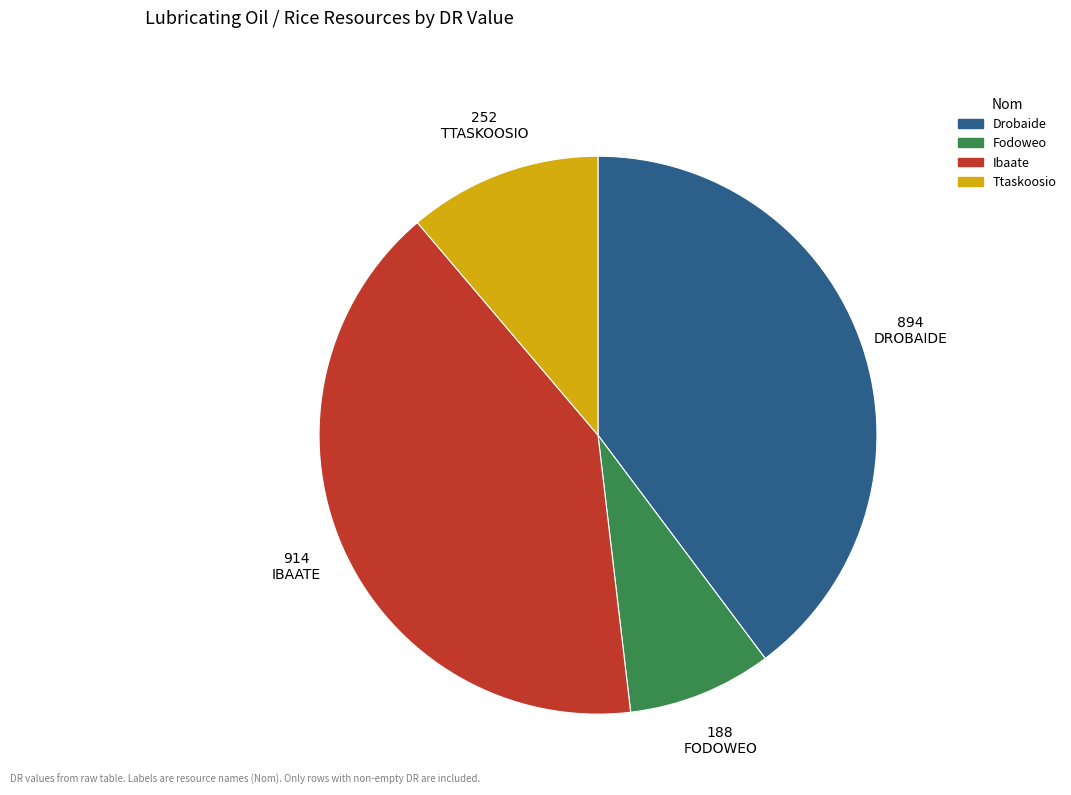

Do 914 IBAATE and 188 FODOWEO together represent more than half of the pie?

No